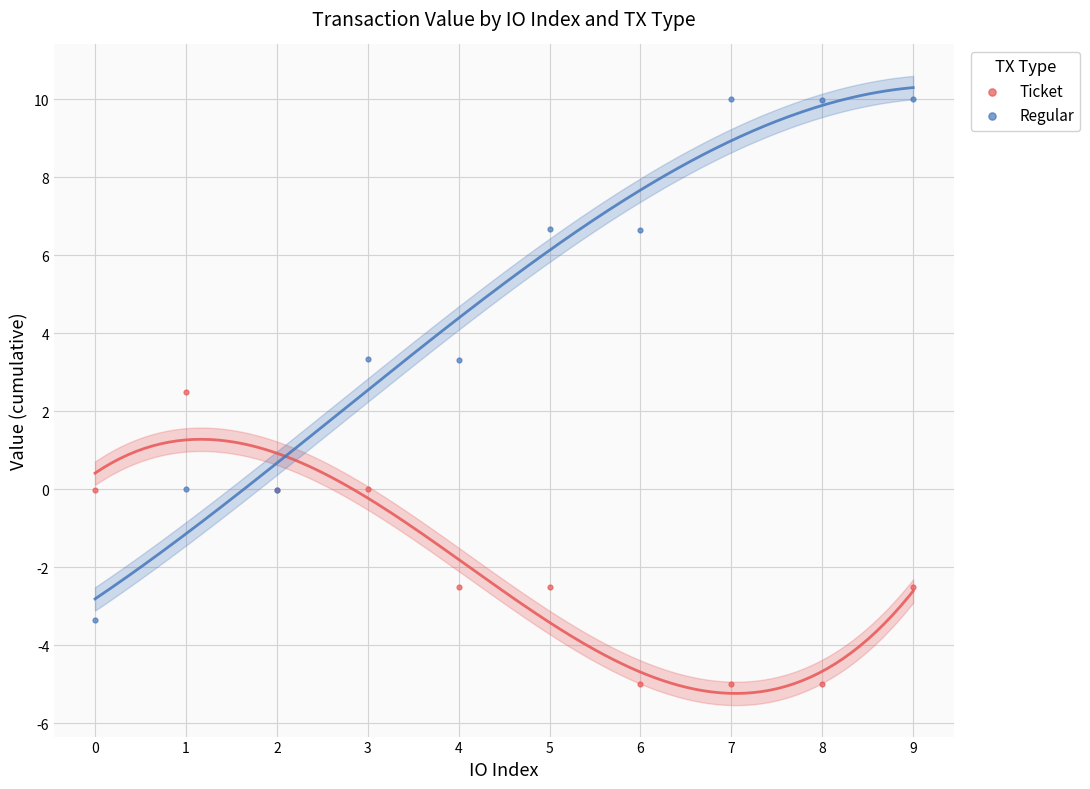

Across all series, what Y value is closest to 2?

2.5